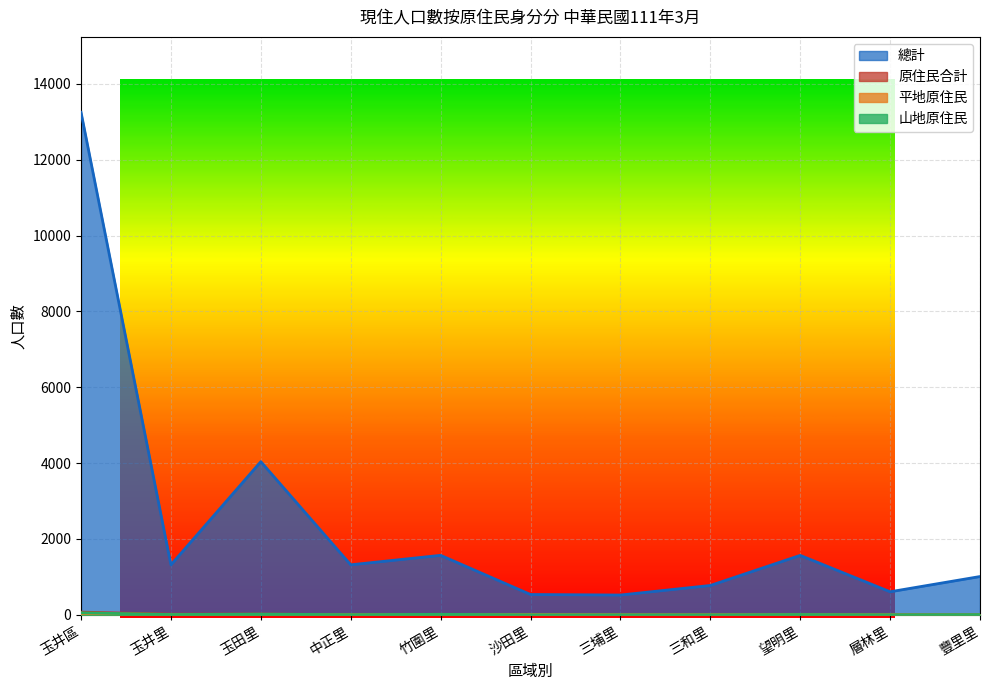

What are all the series names shown in the legend?

總計, 原住民合計, 平地原住民, 山地原住民